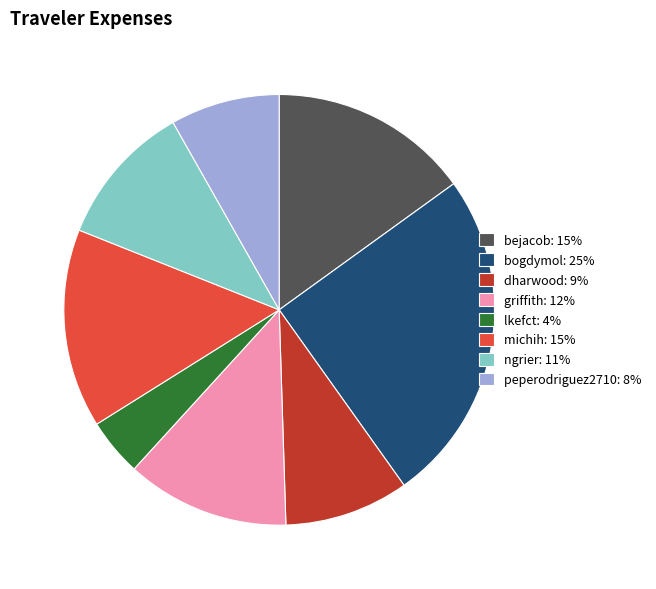

How many slices are in this pie chart?

8